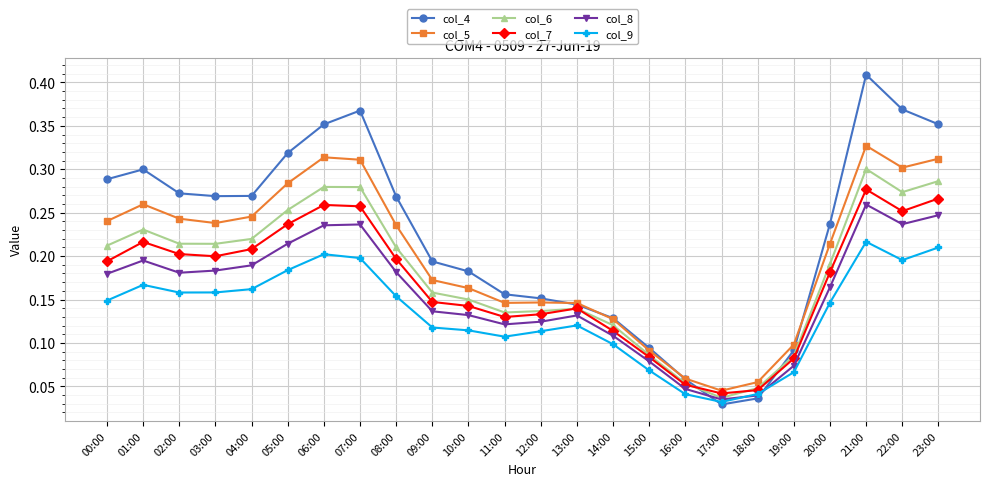

At which category does col_6 reach its first local peak?

01:00